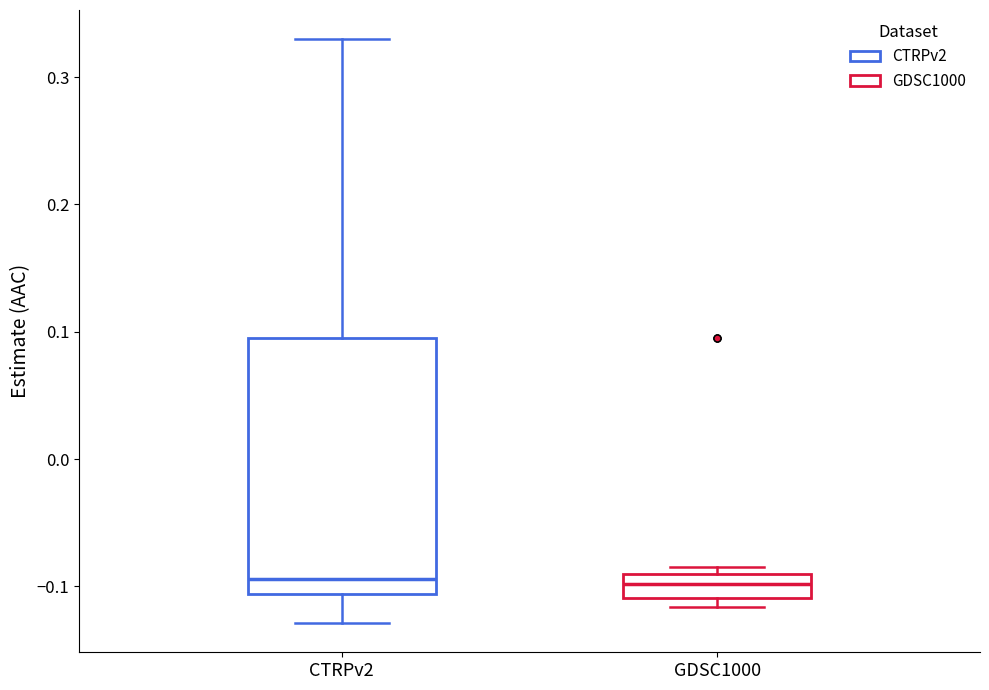

Which box is the tallest, from its lower edge to its upper edge?

CTRPv2